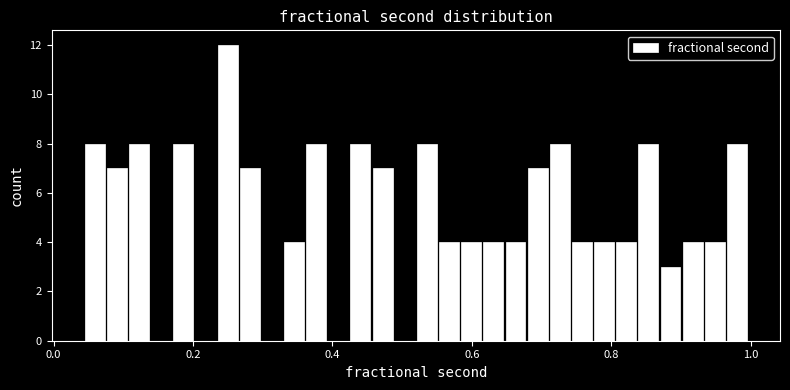

Around what value on the x-axis is the tallest bar? Give the approximate position of its centre, as read against the axis.

0.24